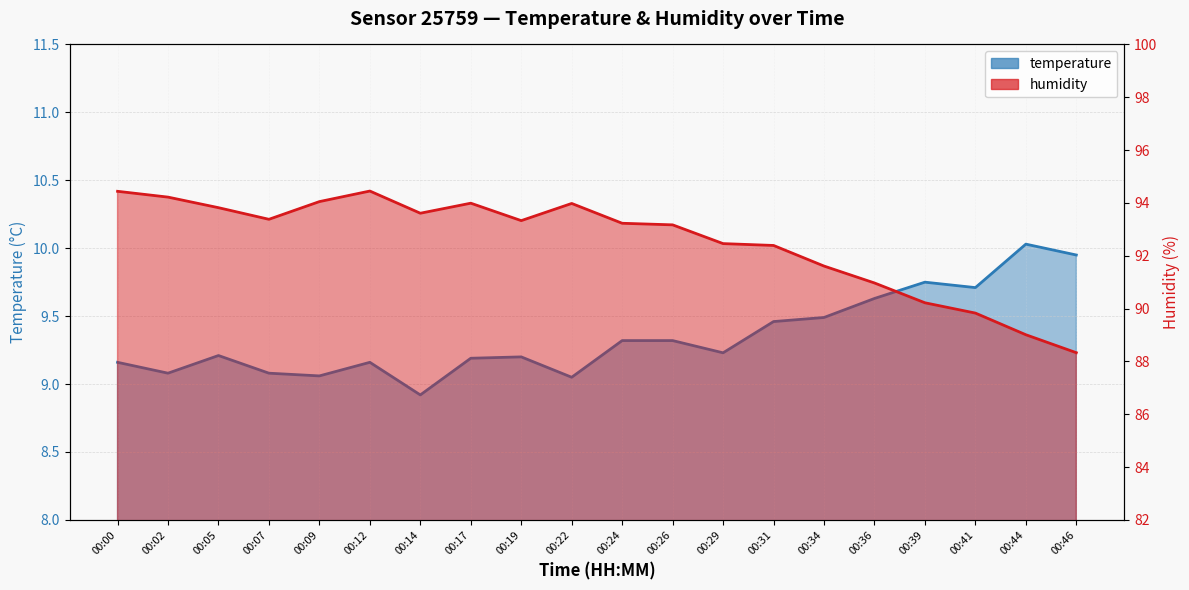

Which category has the lowest value in the temperature series?

00:14